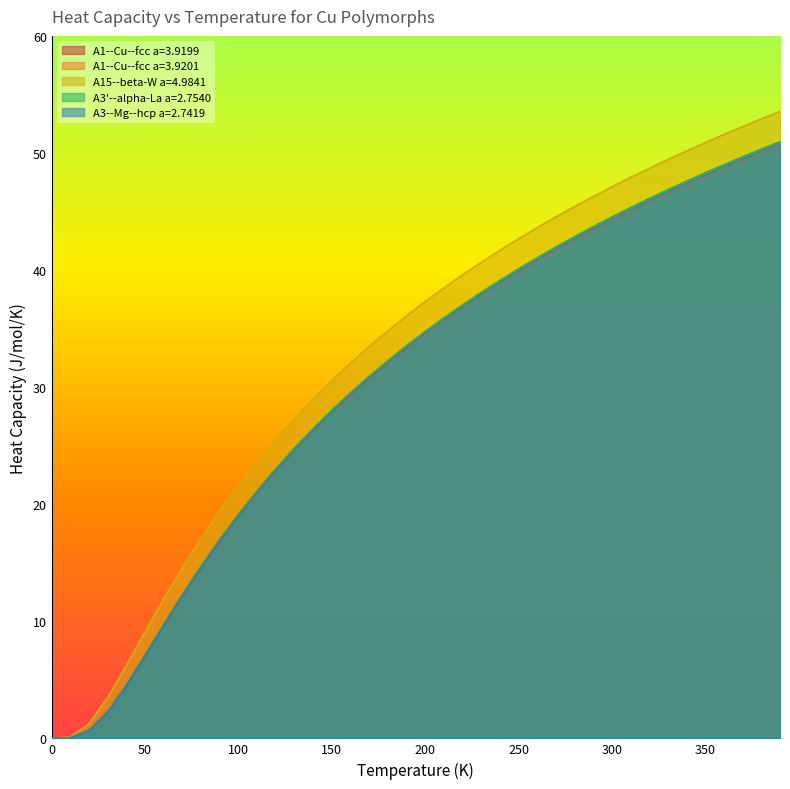

What is the difference between the maximum and minimum values in the A15--beta-W a=4.9841 series?

53.6